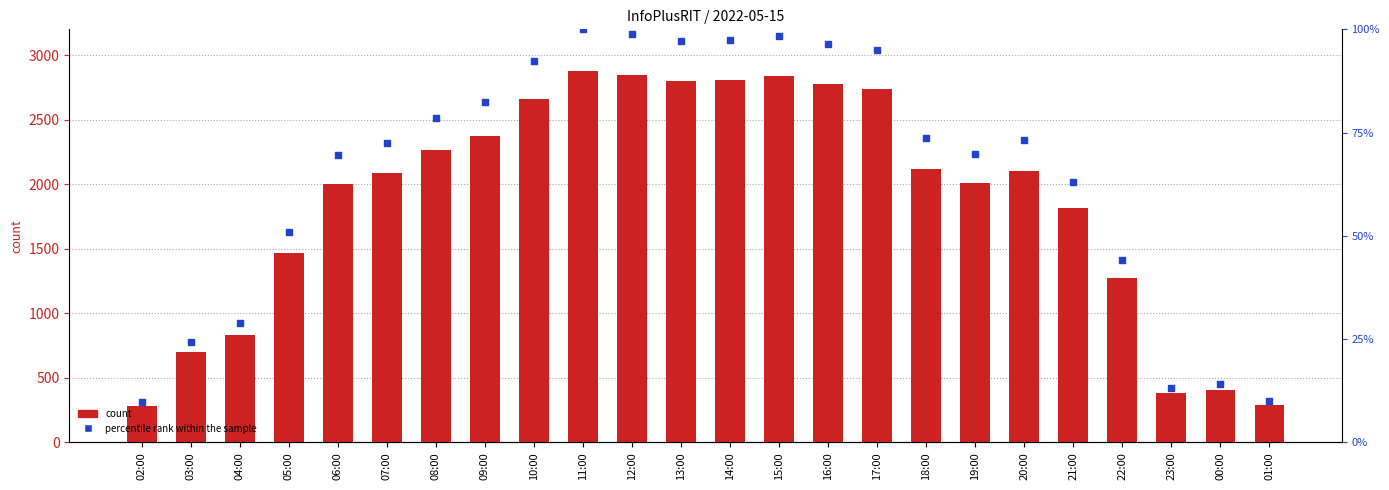

At how many categories does at least one series exceed 2363?

9